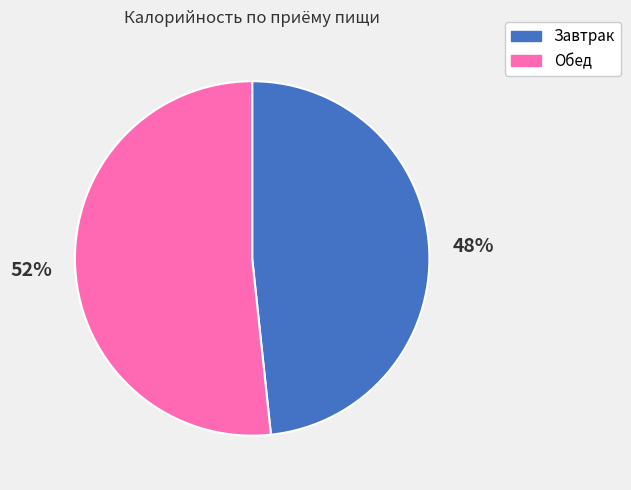

How many slices are in this pie chart?

2